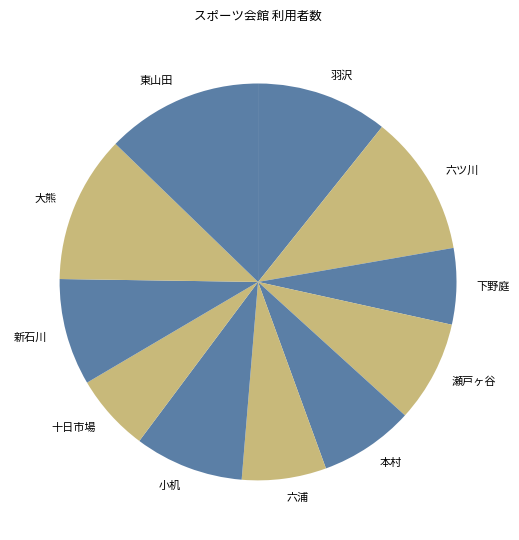

Which slice is the largest?

東山田